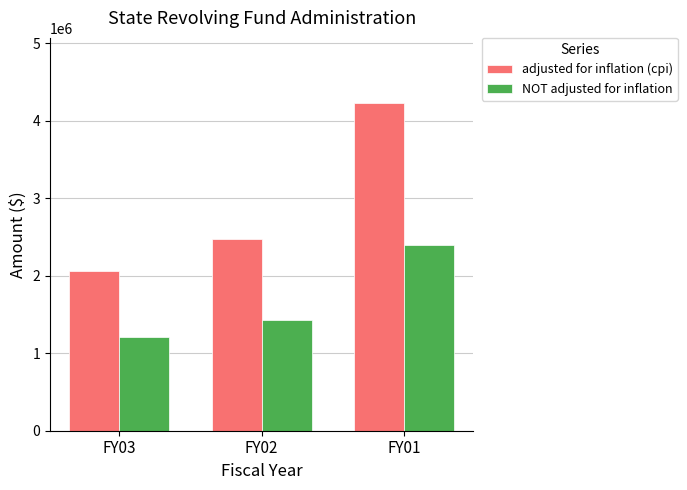

How many bars are there in each group?

2